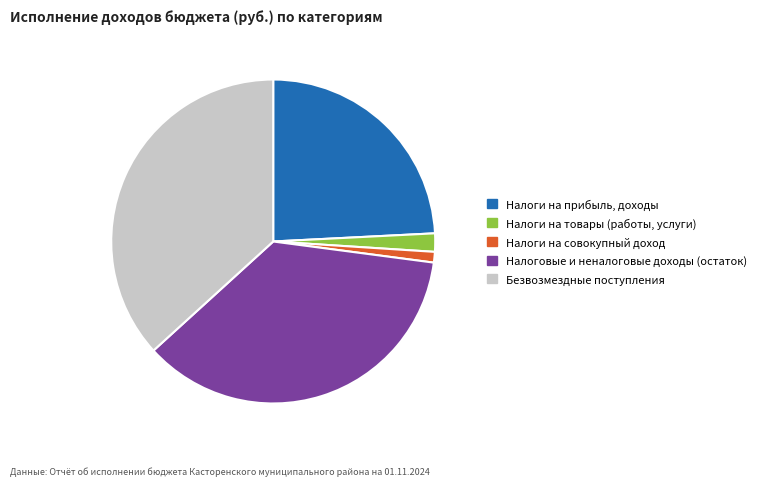

What is the largest slice in the pie chart?

Безвозмездные поступления